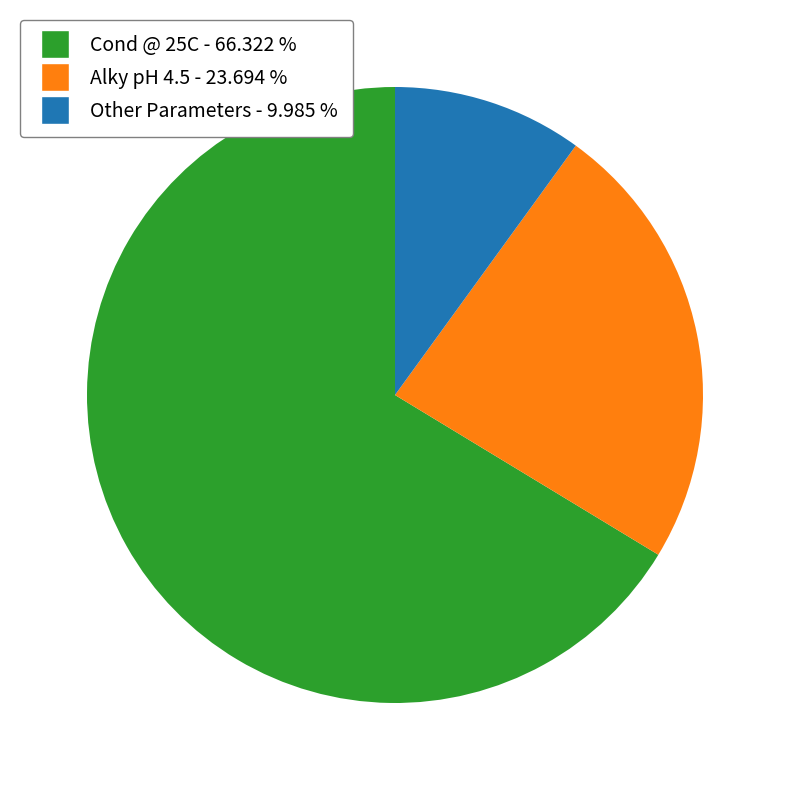

How many segments does this pie chart have?

3